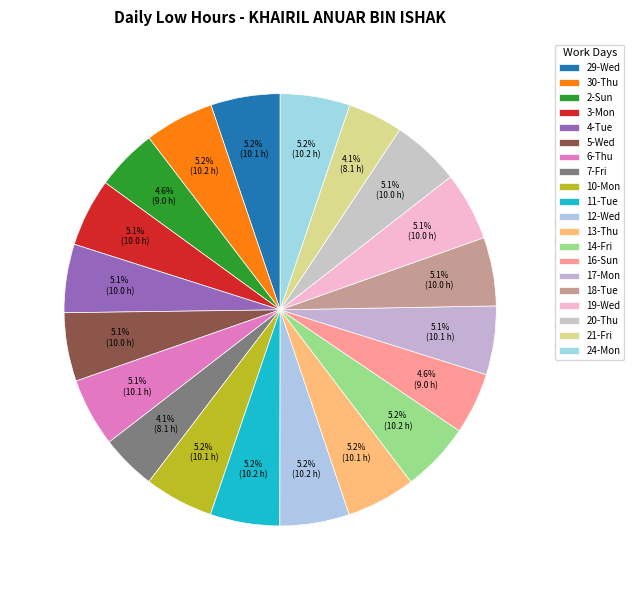

Combined, do 11-Tue and 21-Fri account for over 50%?

No